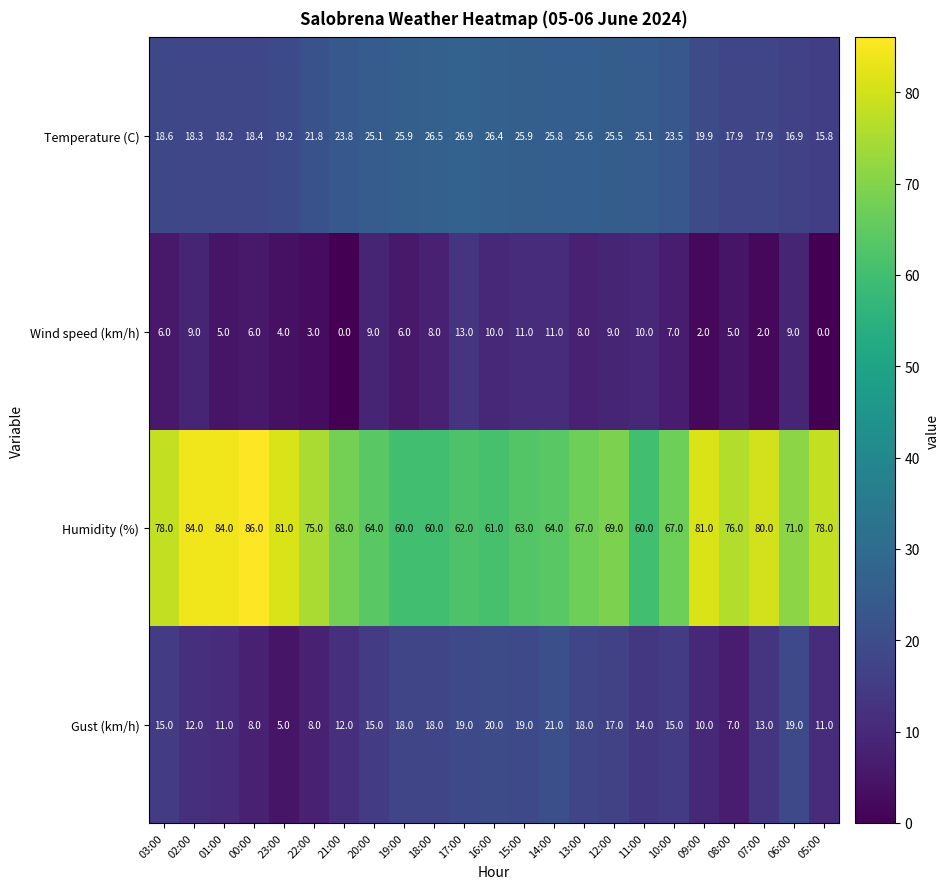

What is the difference between the maximum and minimum values in the Wind speed (km/h) series?

13.0